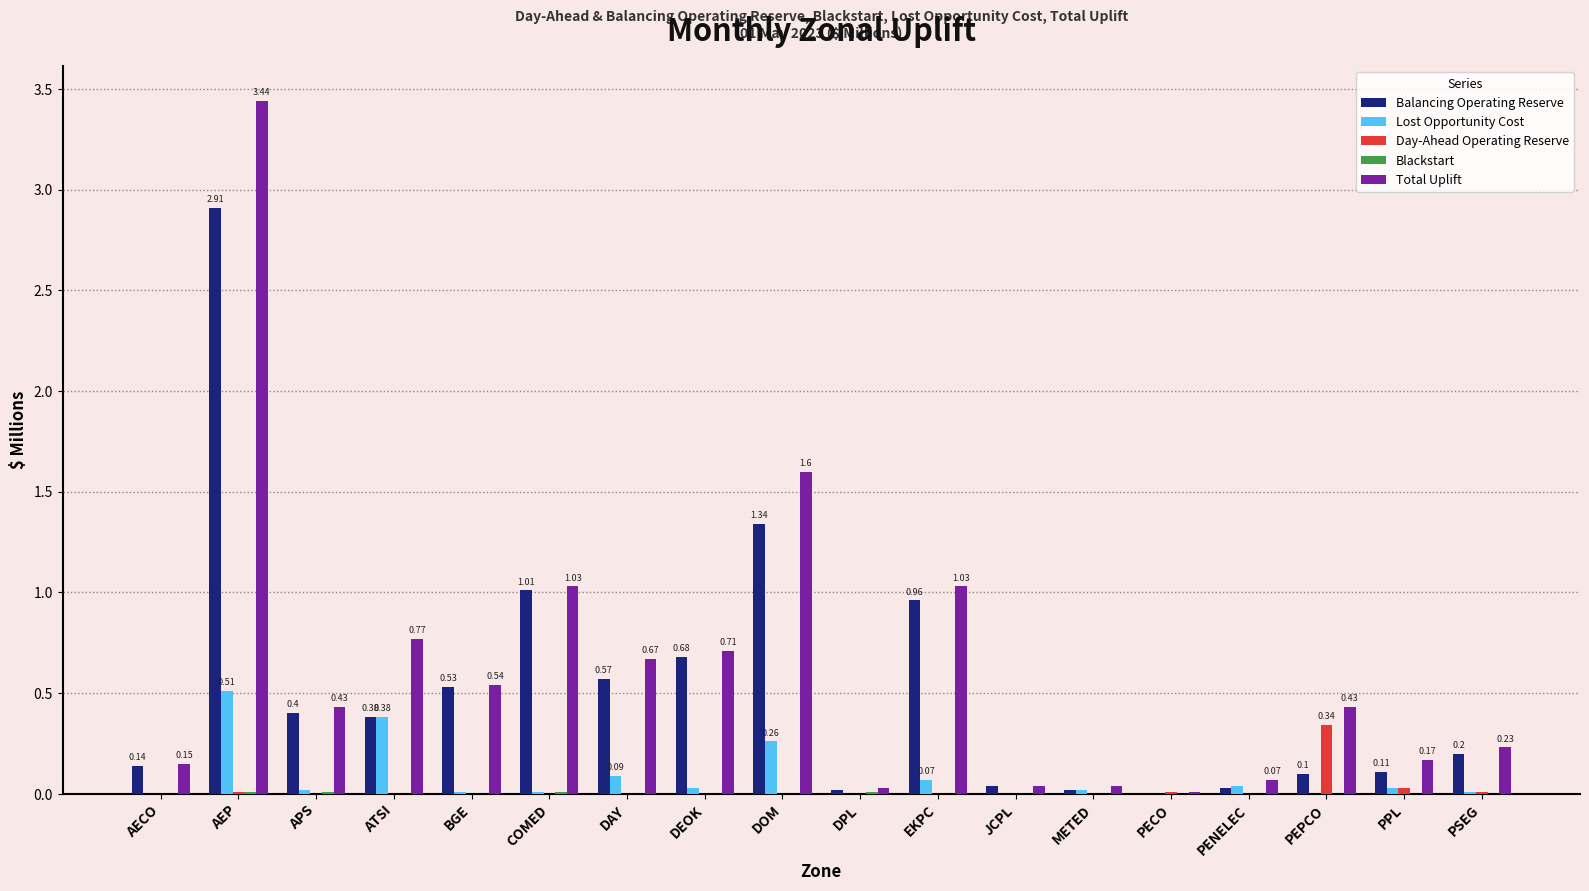

What is the sum of all Lost Opportunity Cost values?

1.5